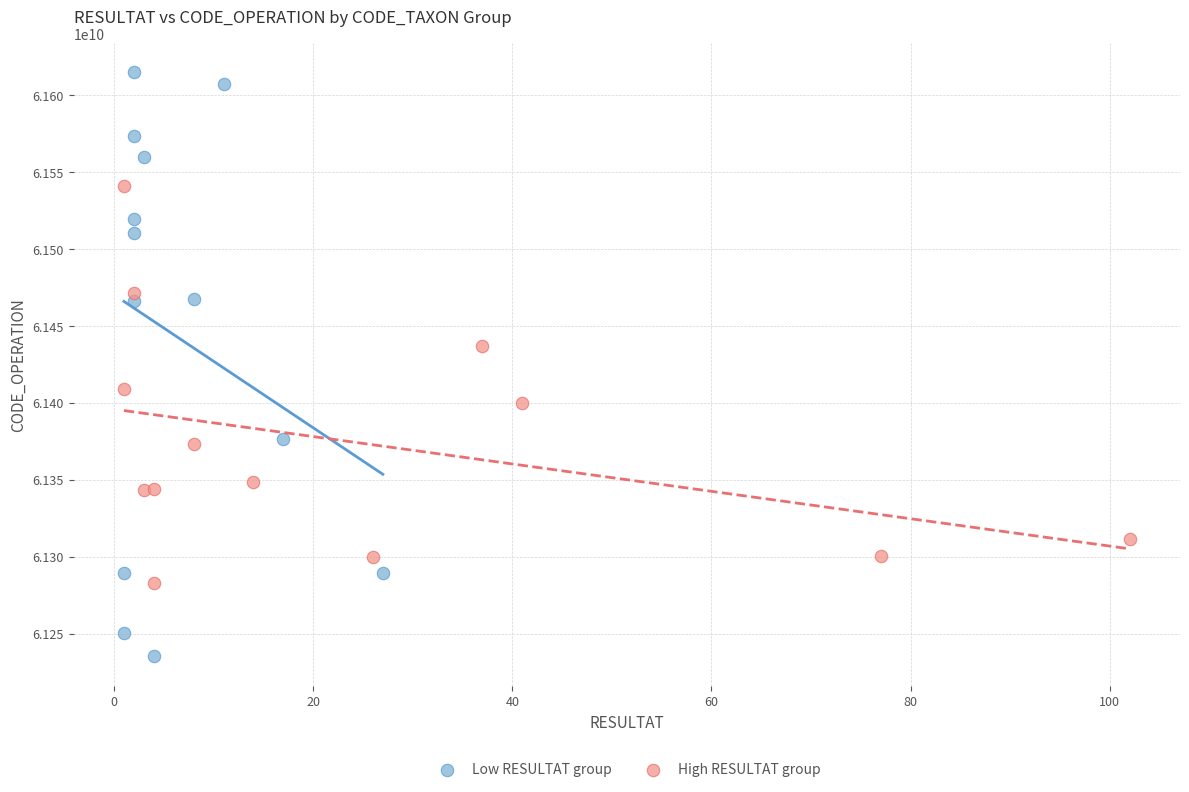

What are all the series names shown in the legend?

Low RESULTAT group, High RESULTAT group